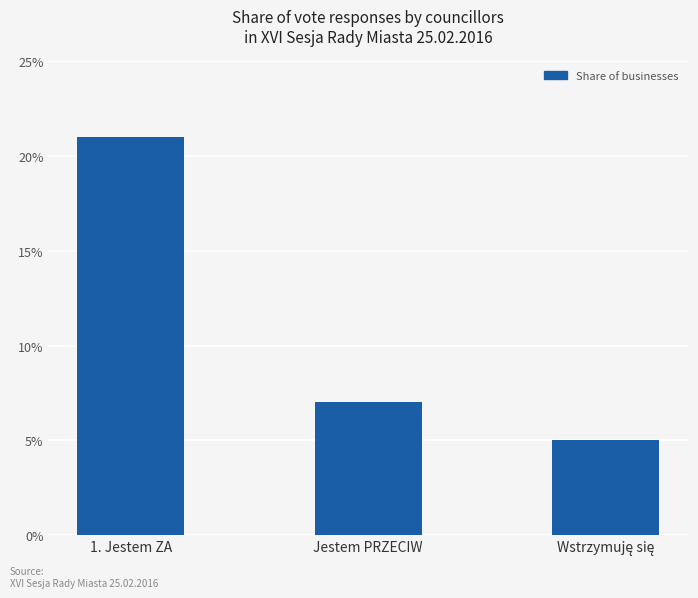

Which category has the highest value across all series?

1. Jestem ZA